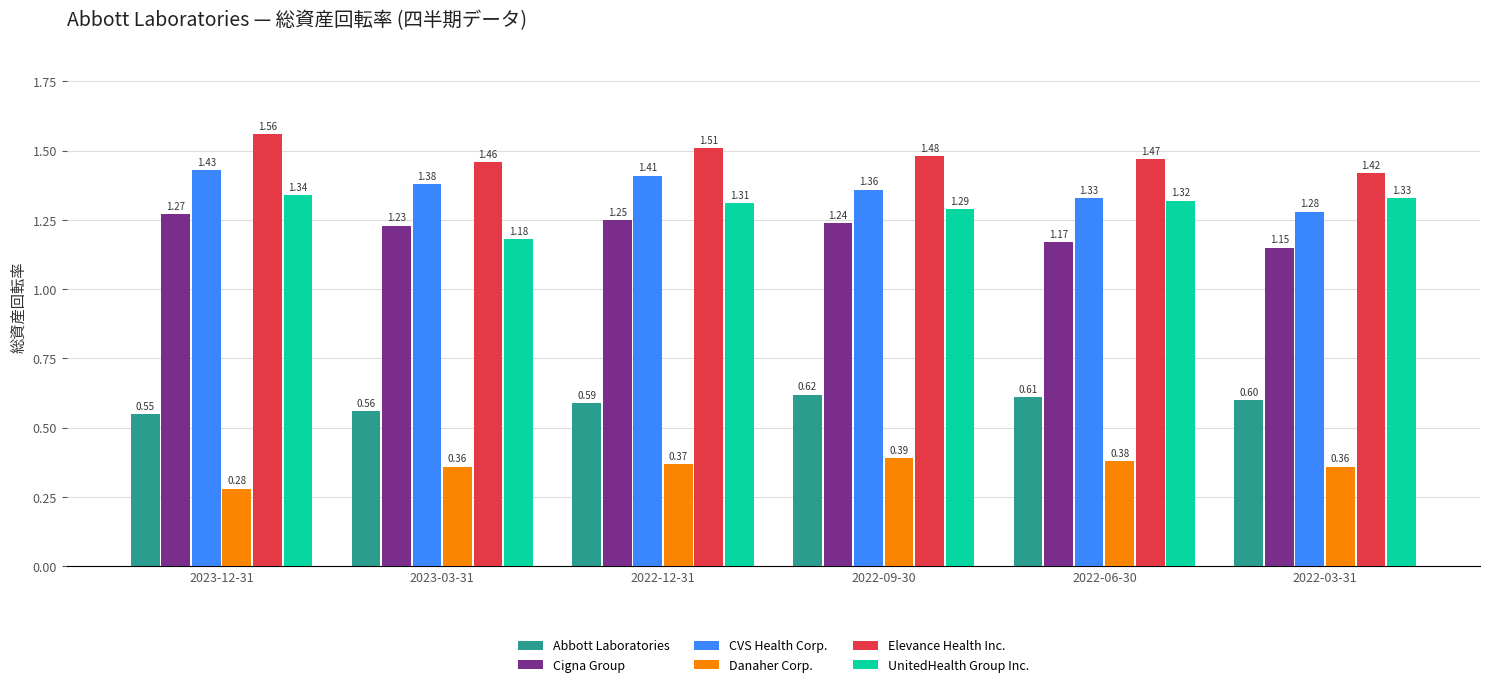

Is it true that CVS Health Corp. equals 1.7 at 2022-03-31?

False